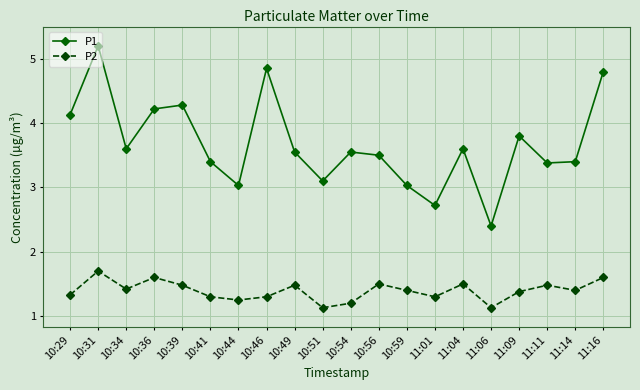

Is the value of P1 at 10:59 greater than the value of P2 at 10:41?

Yes